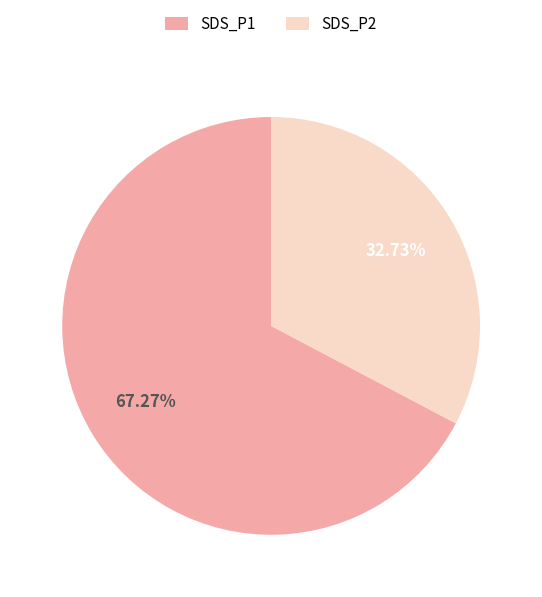

Is the sum of SDS_P2 and SDS_P1 greater than half?

Yes